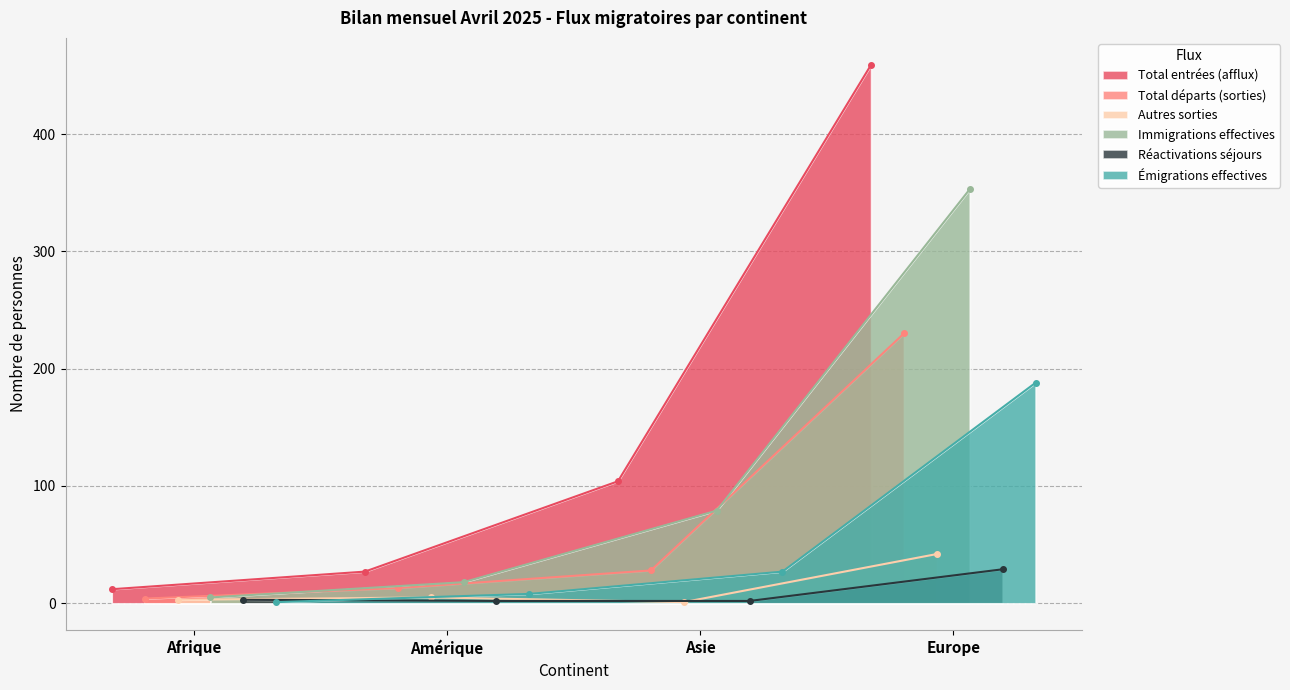

True or false: Total entrées (afflux) has more than 0 points higher than both neighbors.

False